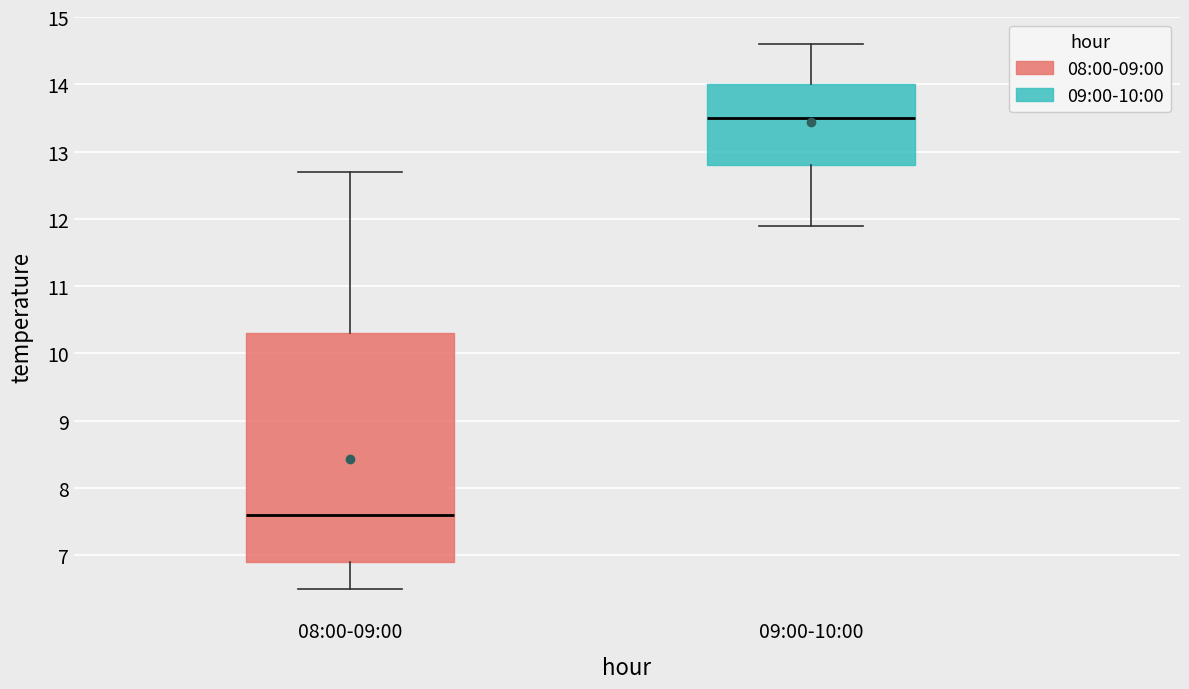

Comparing the boxes themselves (not the whiskers), which one is the tallest?

08:00-09:00